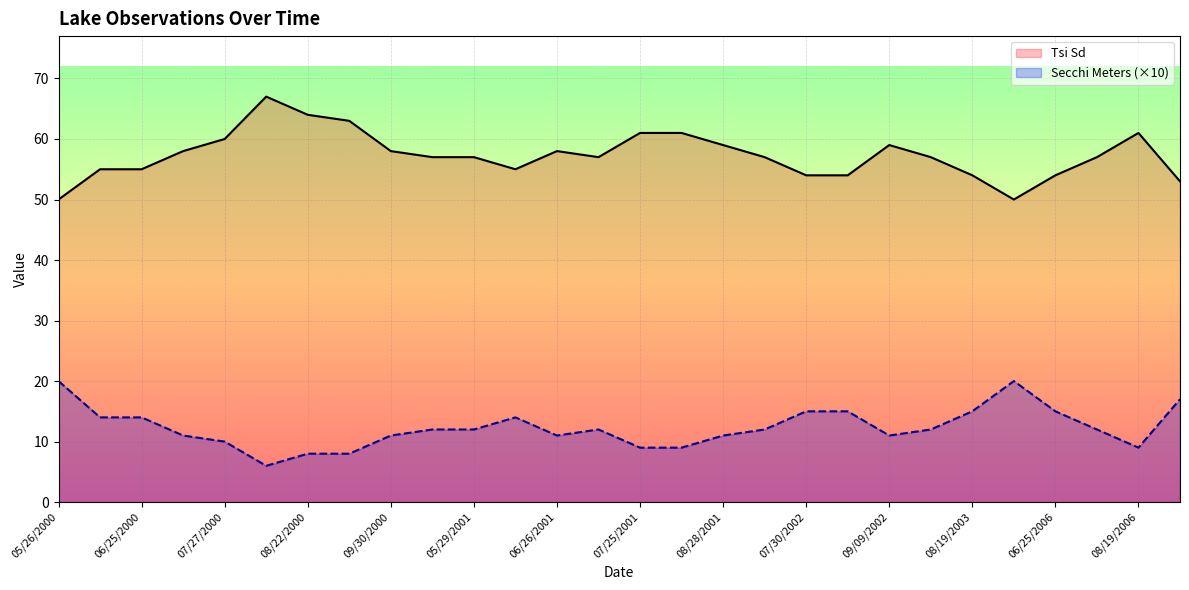

Which category has the lowest value in the Secchi Meters series?

08/12/2000